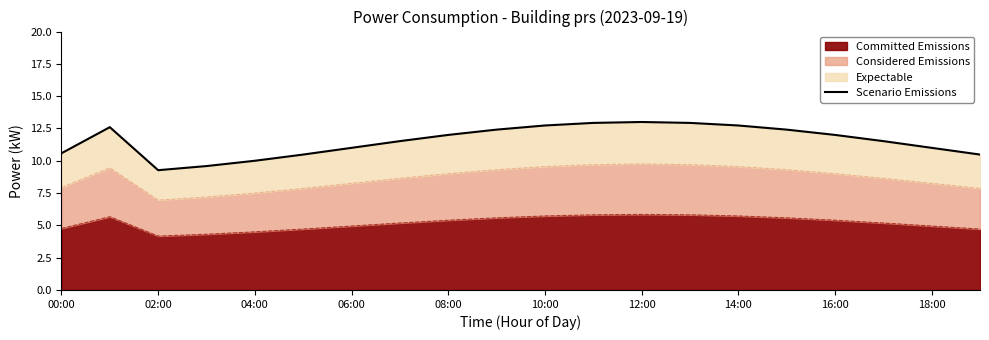

How many interior local peaks (higher than both neighbors) does the data have?

2